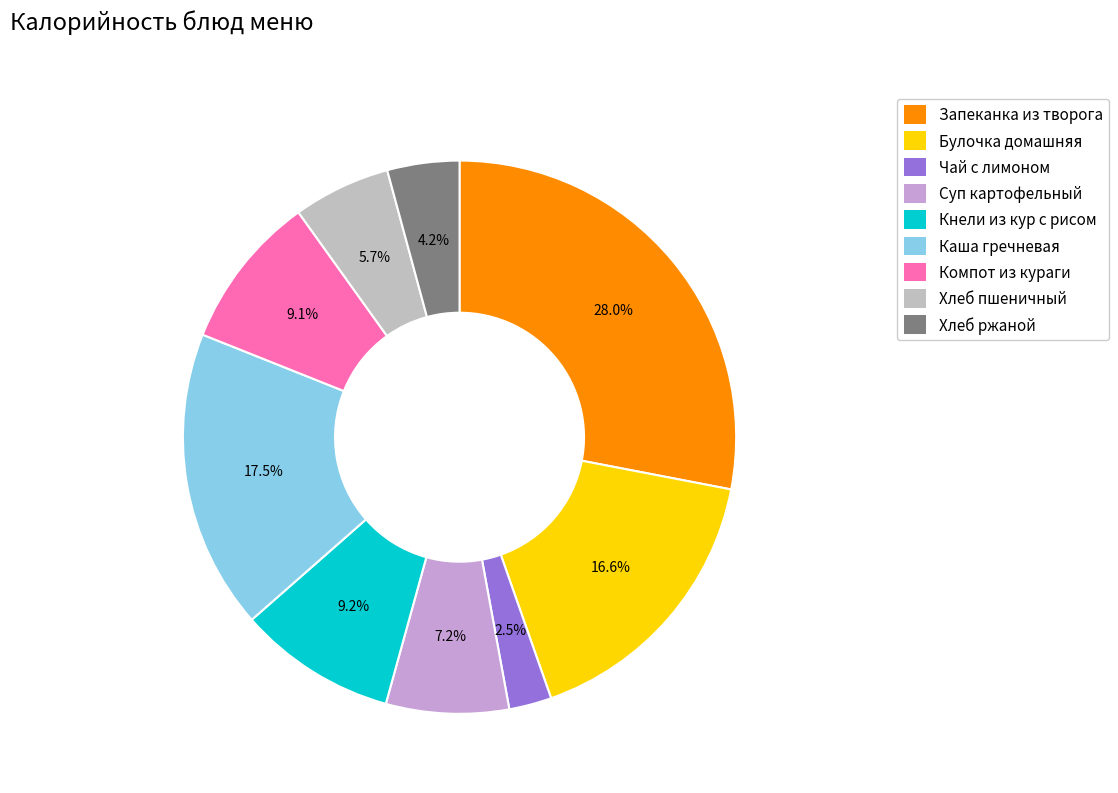

Which slice is the largest?

Запеканка из творога